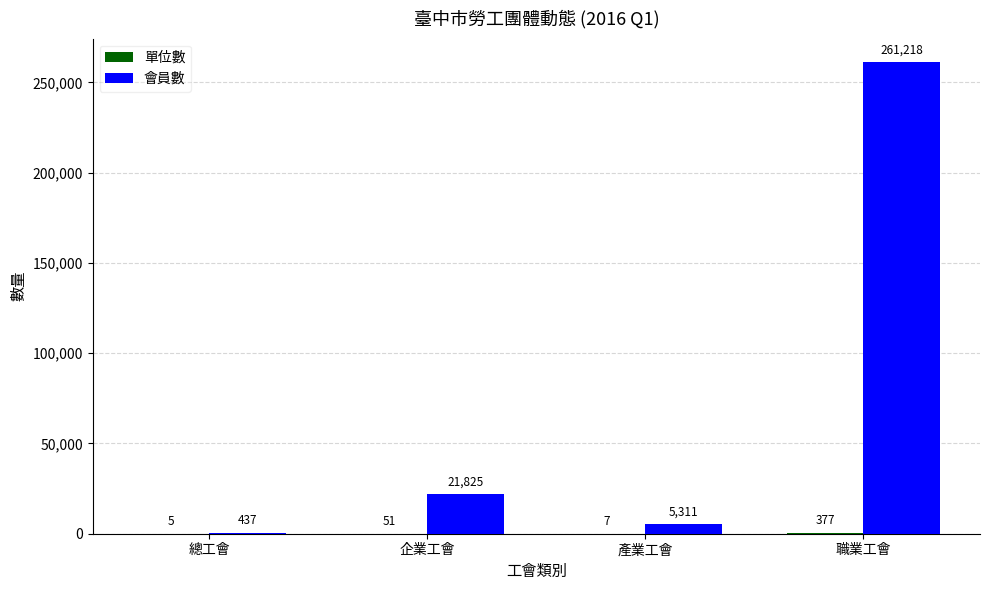

What is the sum of all 會員數 values?

288791